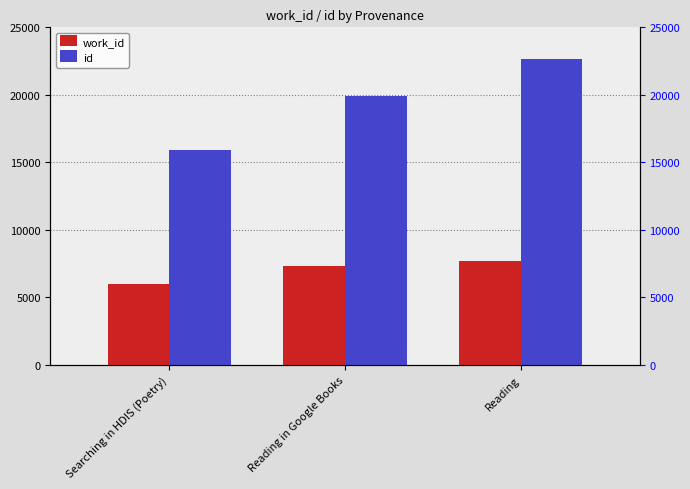

At which label does id first exceed 19884?

Reading